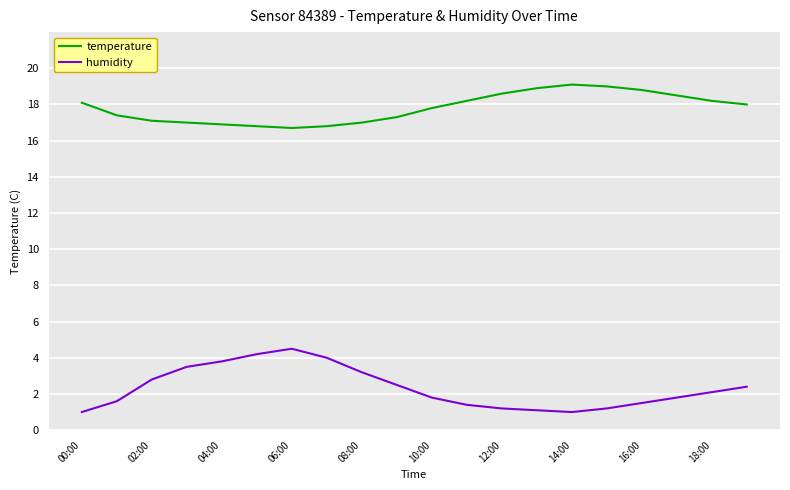

True or false: temperature and humidity intersect in this chart.

False